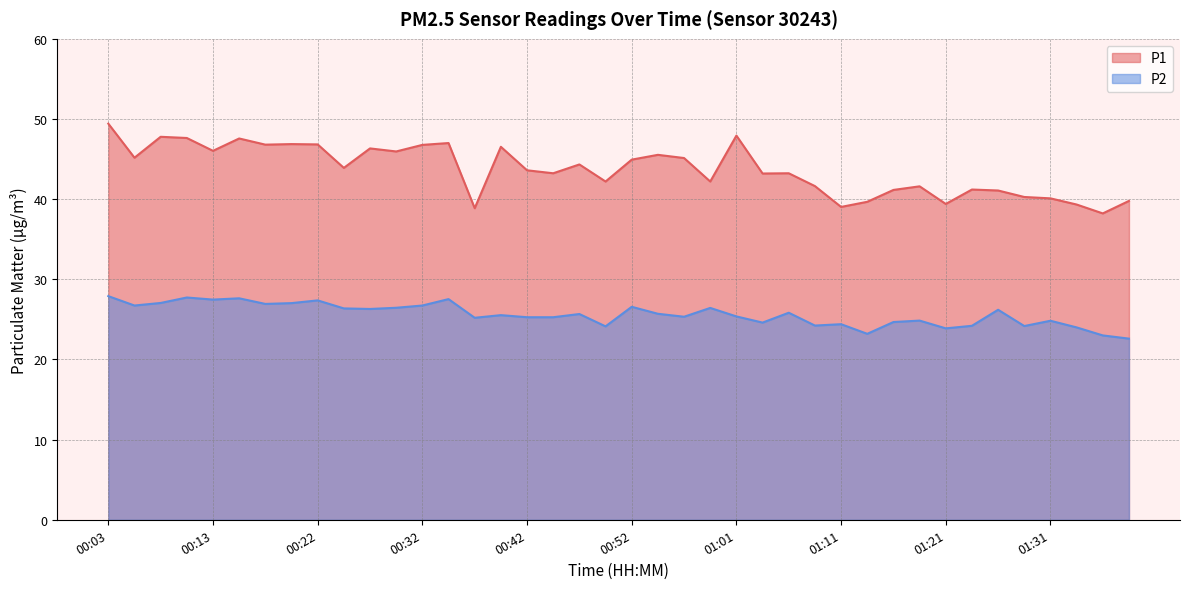

How many values in the P1 series are below 43?

16